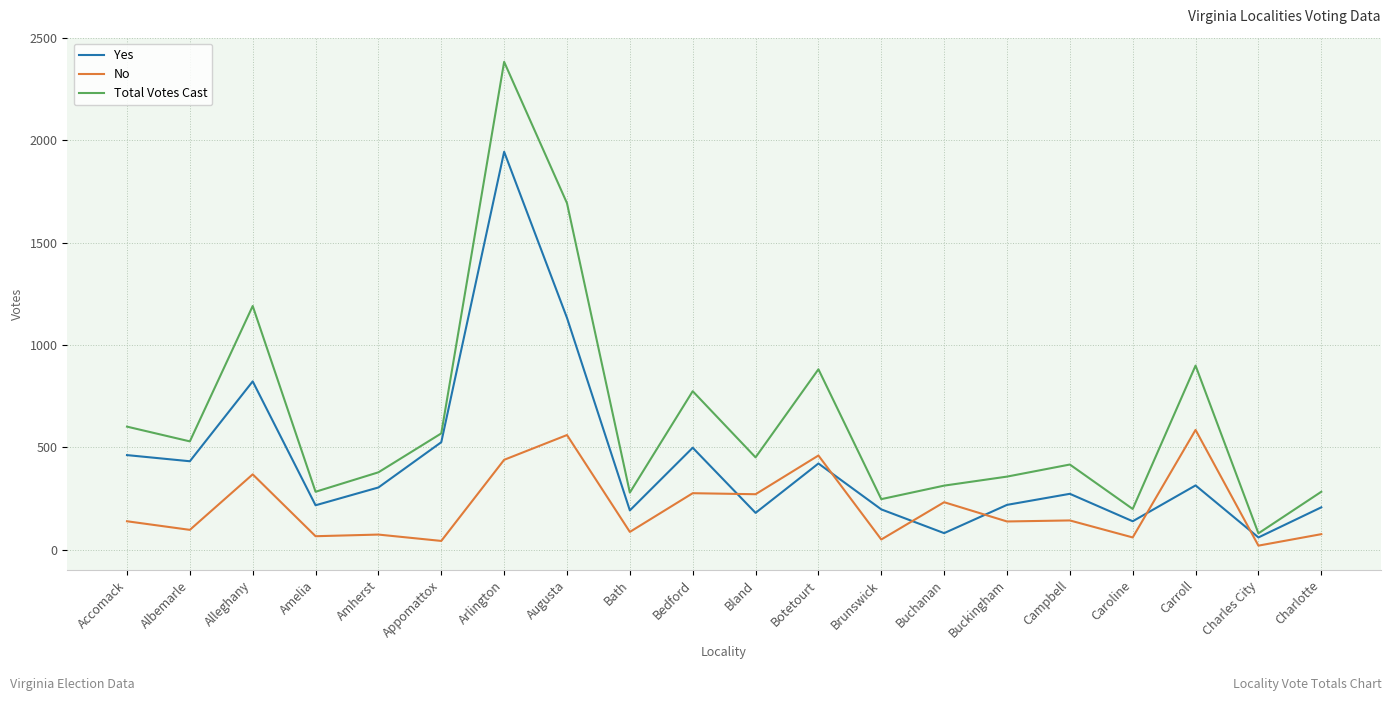

How many lines are shown in the chart?

3